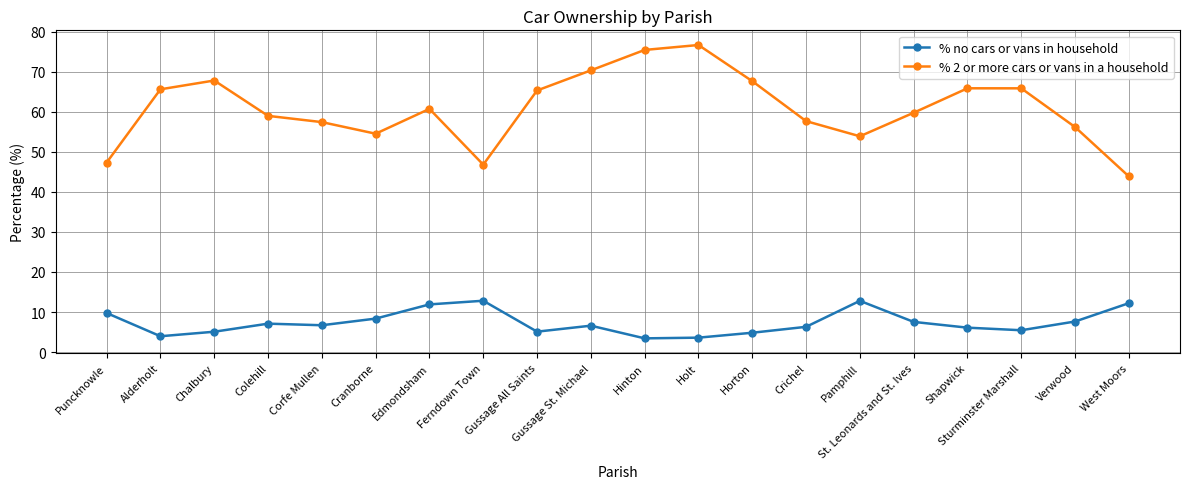

The % 2 or more cars or vans in a household series shows 98.0 at Gussage All Saints. True or false?

False